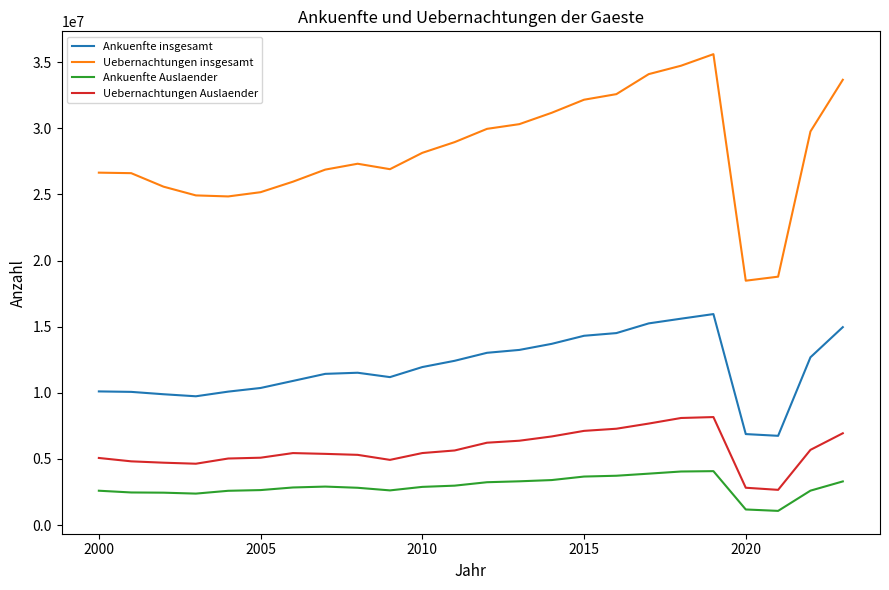

What are all the series names shown in the legend?

Ankuenfte insgesamt, Uebernachtungen insgesamt, Ankuenfte Auslaender, Uebernachtungen Auslaender